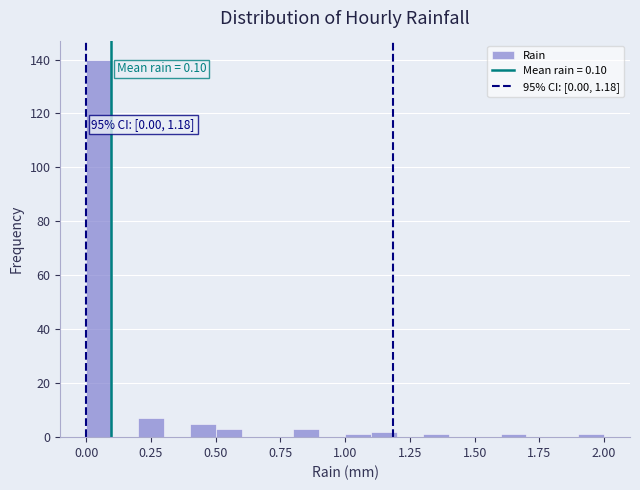

Read against the x-axis, roughly where is the centre of the tallest bar?

0.05